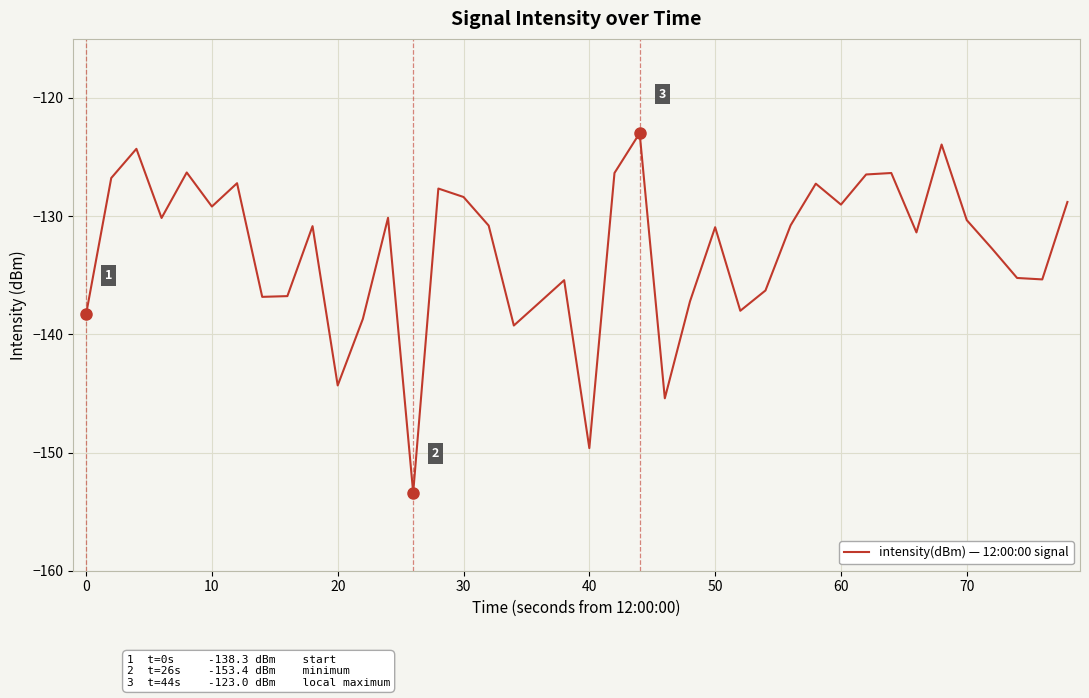

What is the smallest value displayed?

-153.4